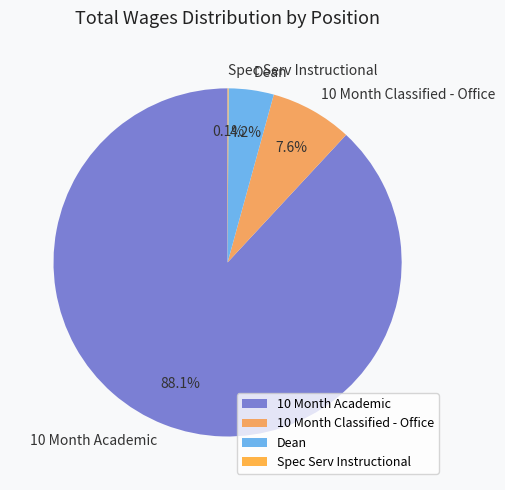

Is it true that 10 Month Classified - Office is 1% of the pie?

False